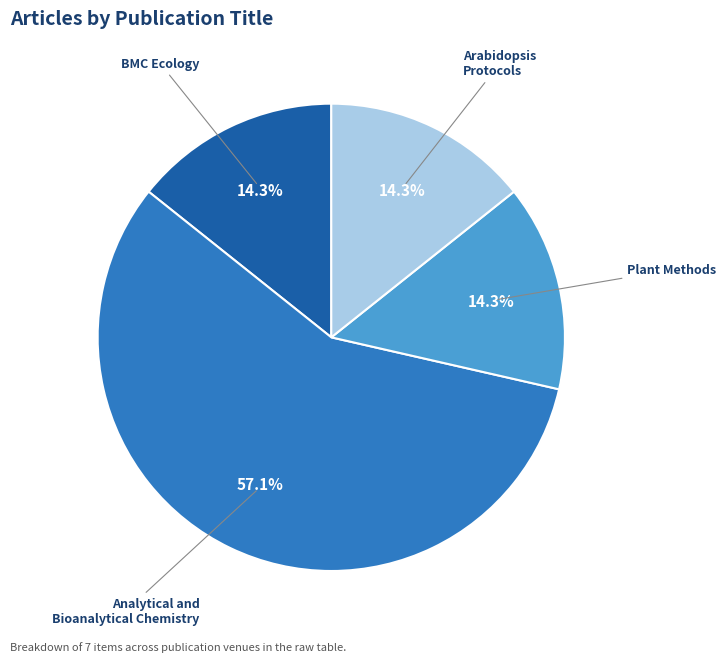

Between Analytical and Bioanalytical Chemistry and BMC Ecology, which is larger?

Analytical and Bioanalytical Chemistry